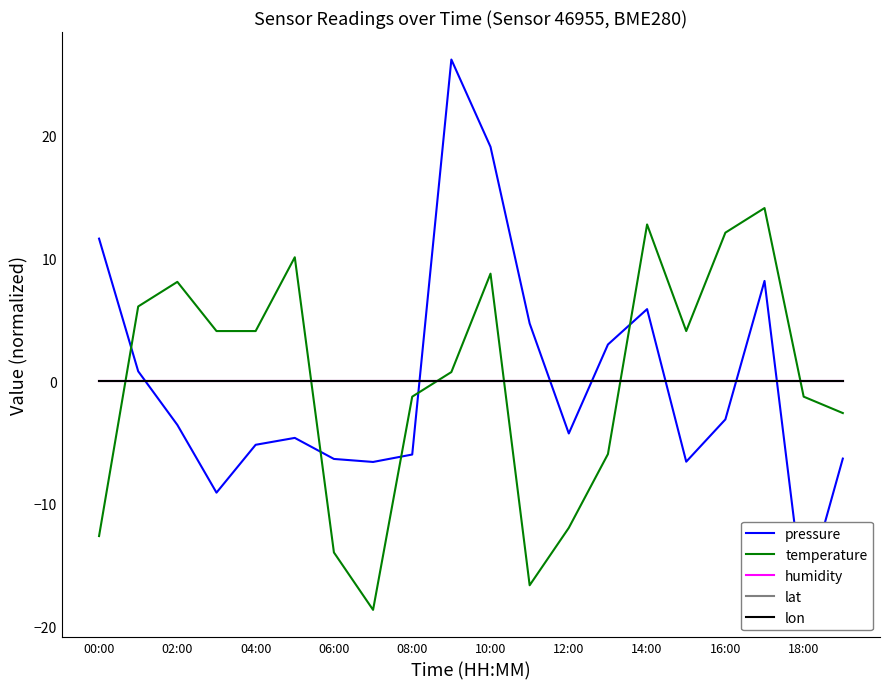

True or false: pressure has a value of 4.3 at 13.

False